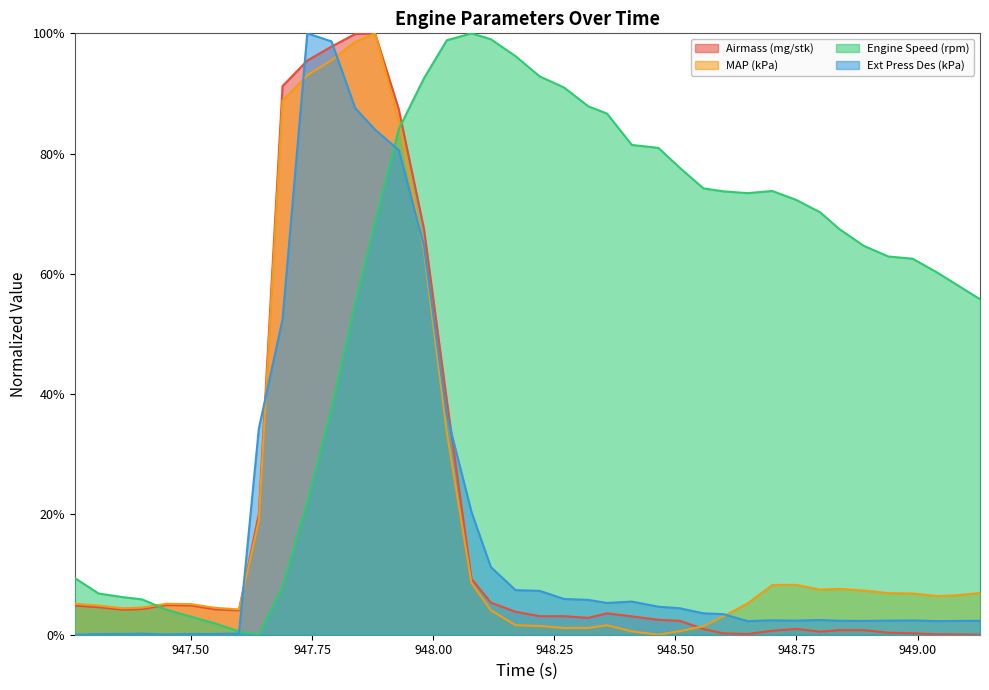

Rank the series at 947.549 from highest to lowest value.

MAP (kPa), Airmass (mg/stk), Engine Speed (rpm), Ext Press Des (kPa)